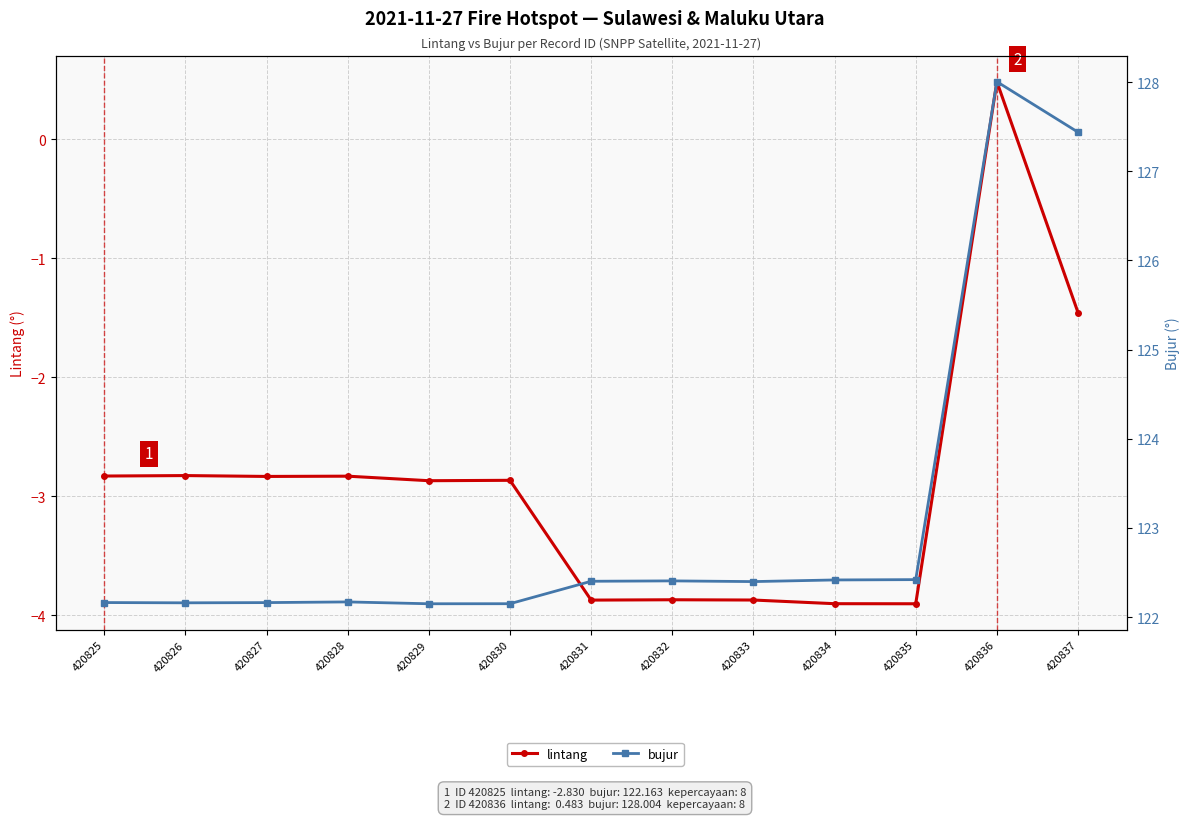

What is the average value of the lintang series?

-2.9